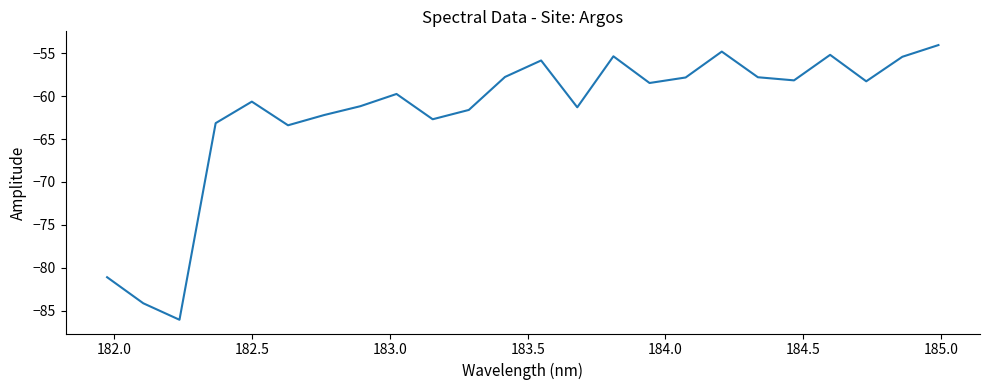

What is the difference between the second highest and second lowest values?

29.4